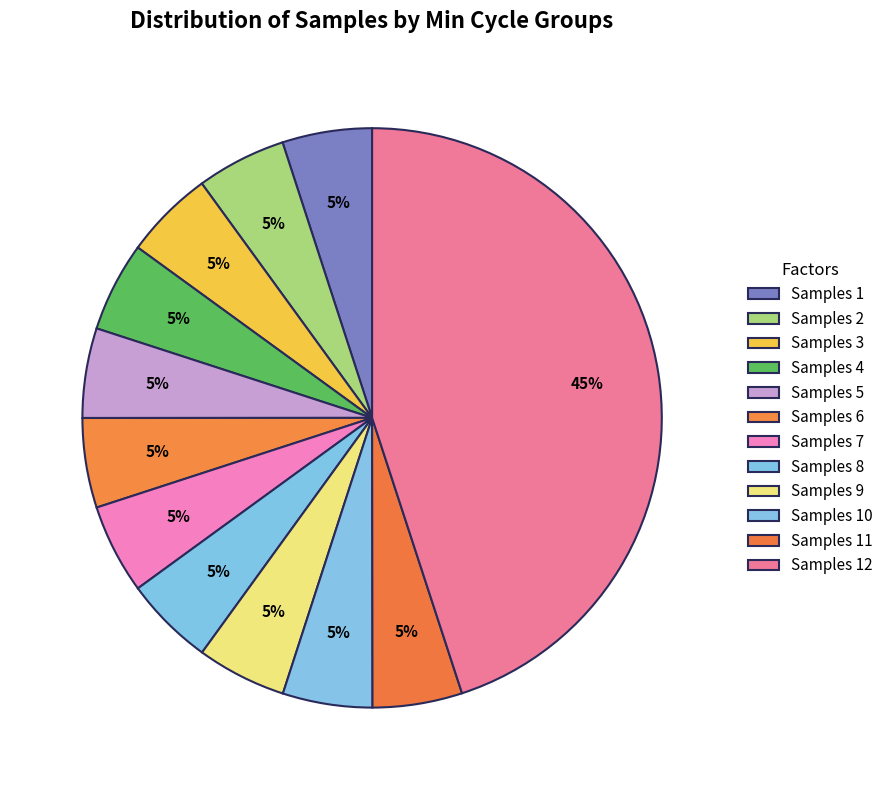

How many slices are in this pie chart?

12